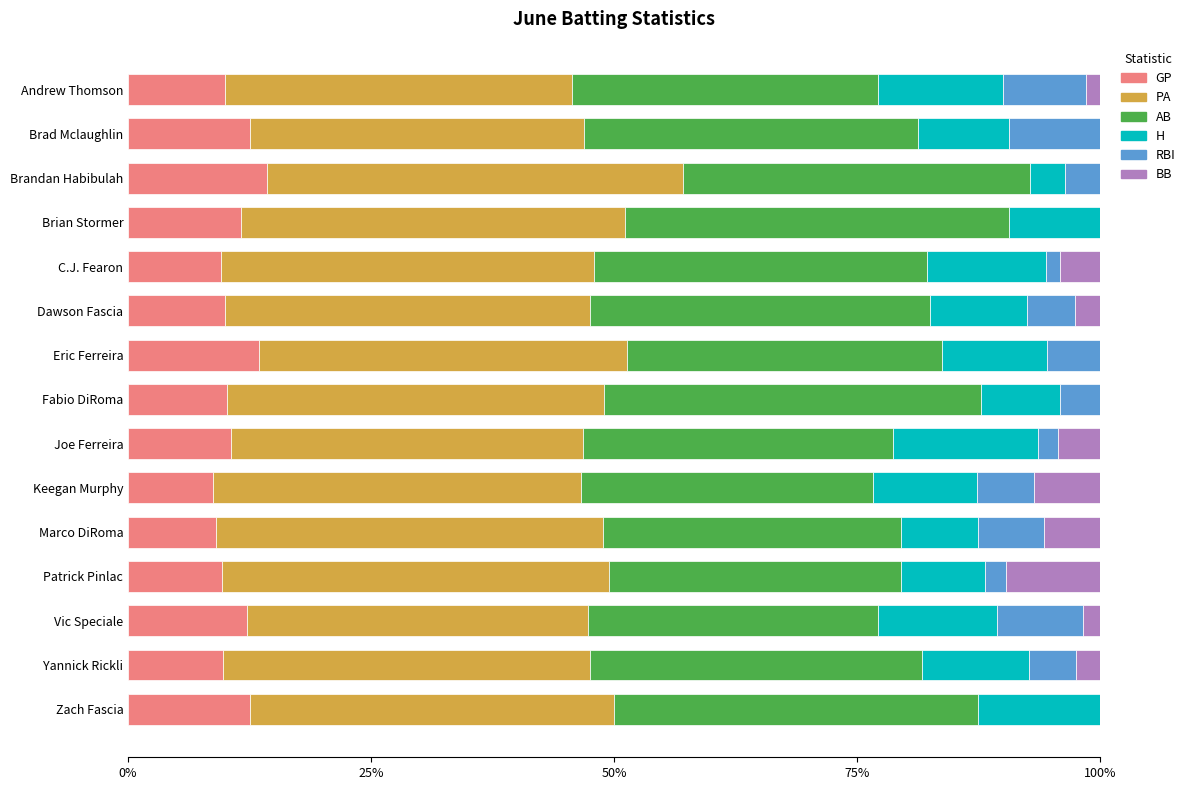

What is the highest value of the GP series?

14.3